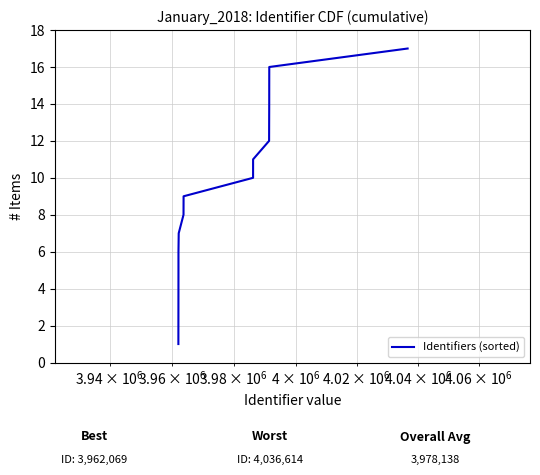

How many lines are shown in the chart?

1